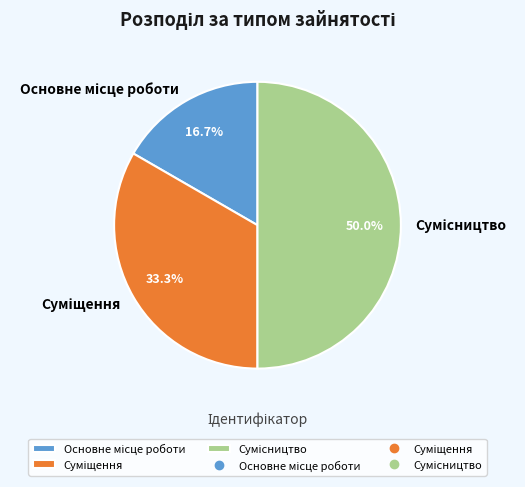

Which slice is the smallest?

Основне місце роботи